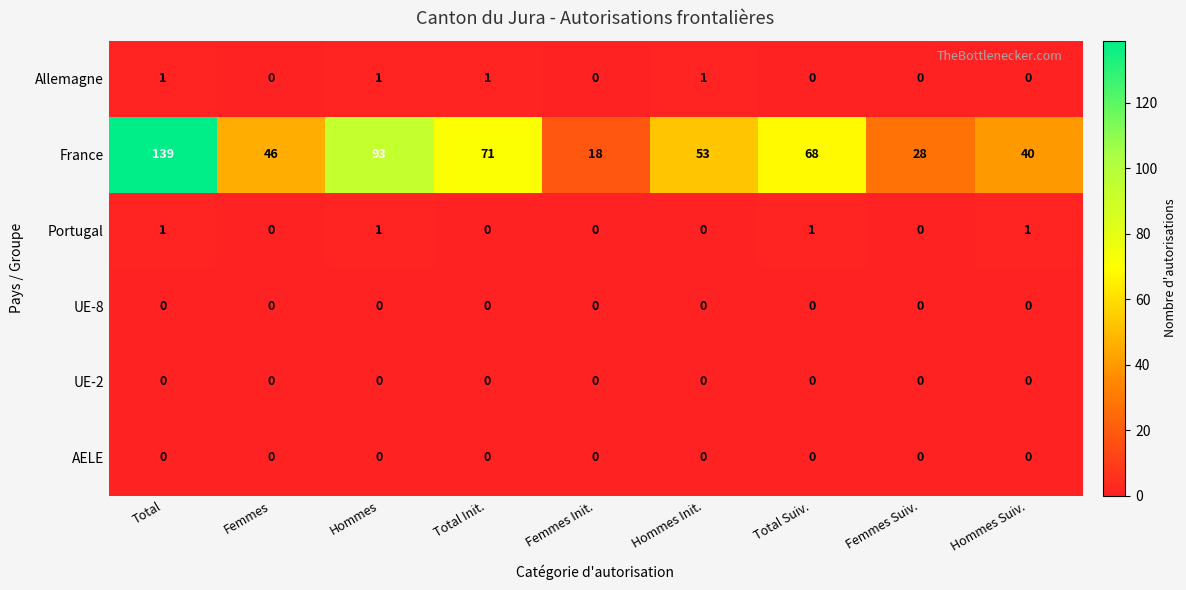

Which label corresponds to the largest value in the chart?

Total